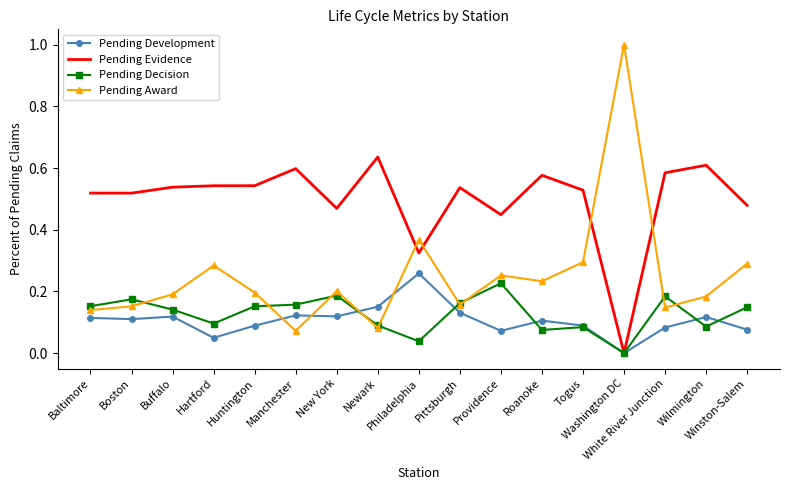

What is the total value across all series at Wilmington?

1.0